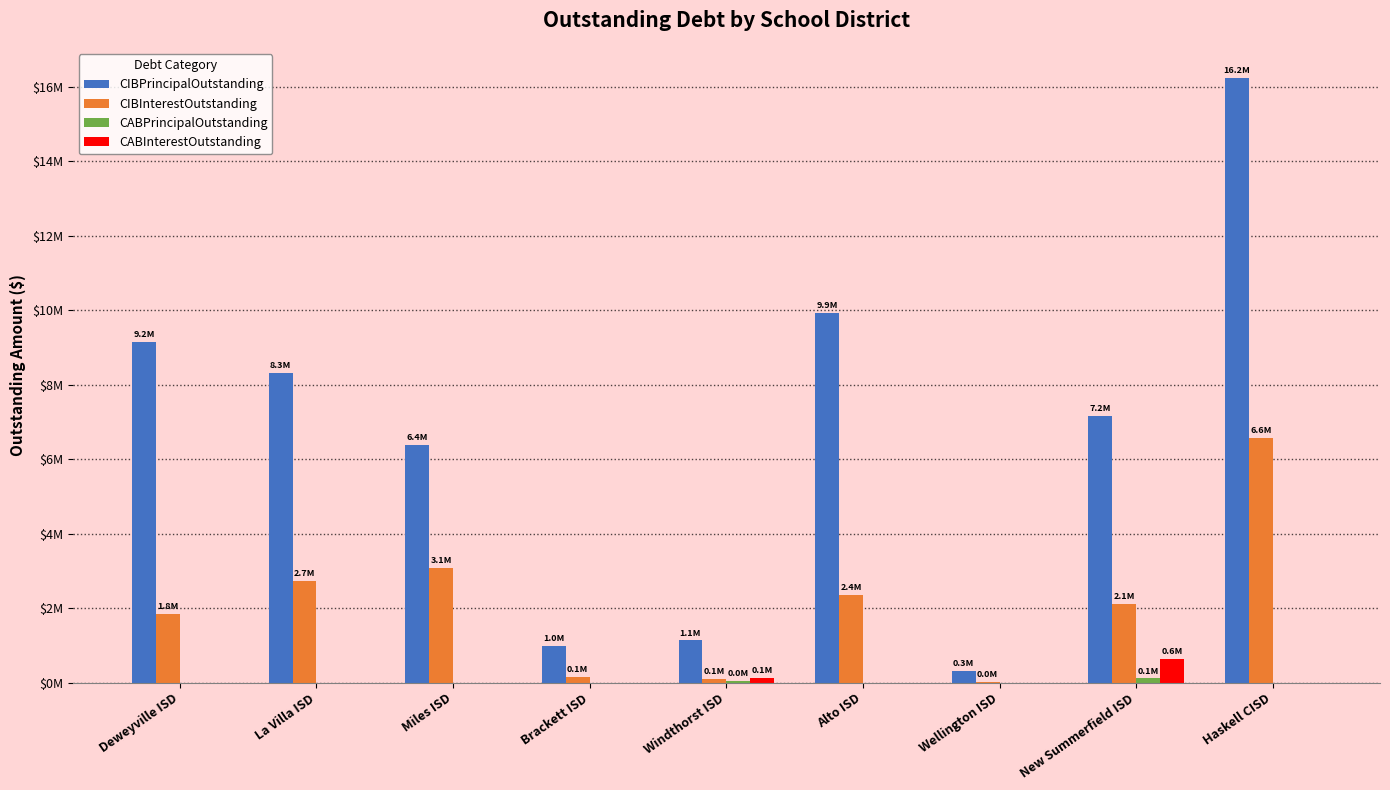

What is the difference between the maximum and minimum values in the CIBInterestOutstanding series?

6558387.5